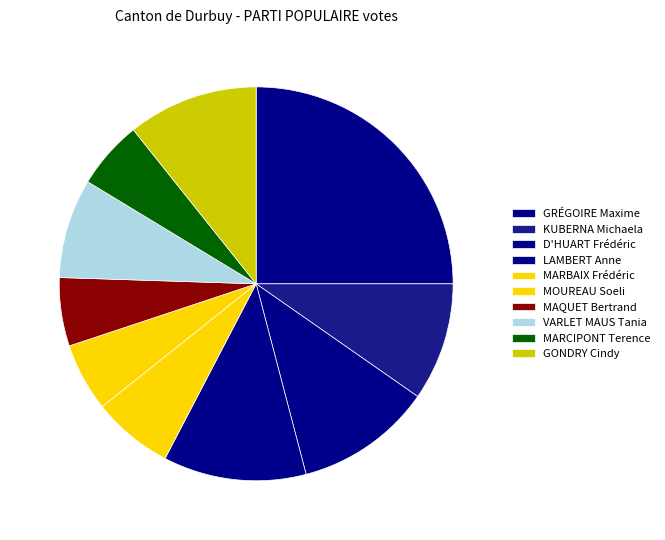

The D'HUART Frédéric slice represents 24% of the pie. True or false?

False